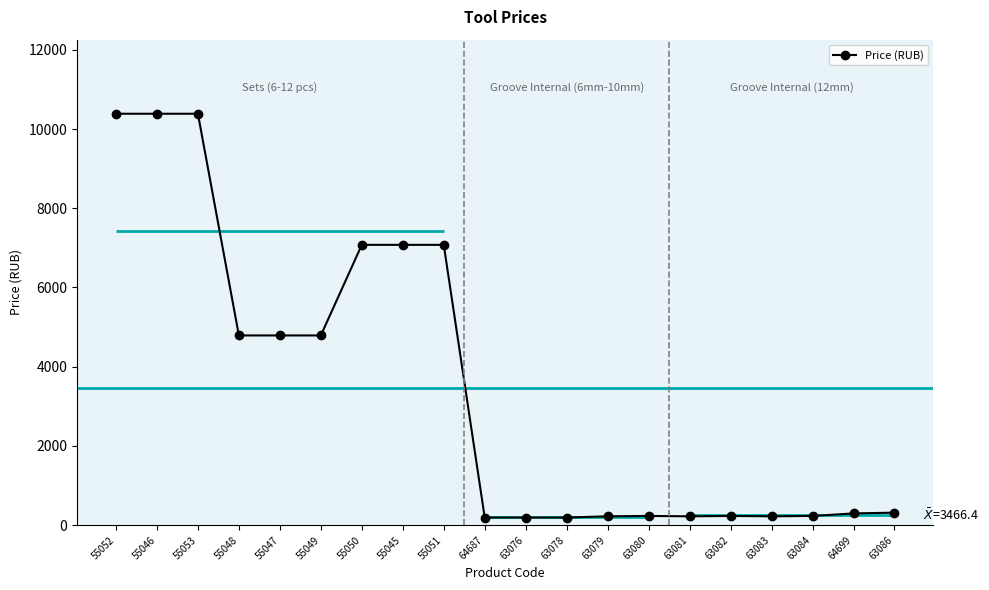

Reading left to right, extract all data points from this chart.

55052=10386.0	55046=10386.0	55053=10386.0	55048=4789.8	55047=4789.8	55049=4789.8	55050=7076.4	55045=7076.4	55051=7076.4	64687=193.8	63076=193.8	63078=193.8	63079=224.4	63080=234.0	63081=224.4	63082=234.0	63083=224.4	63084=234.0	64699=297.6	63086=316.8